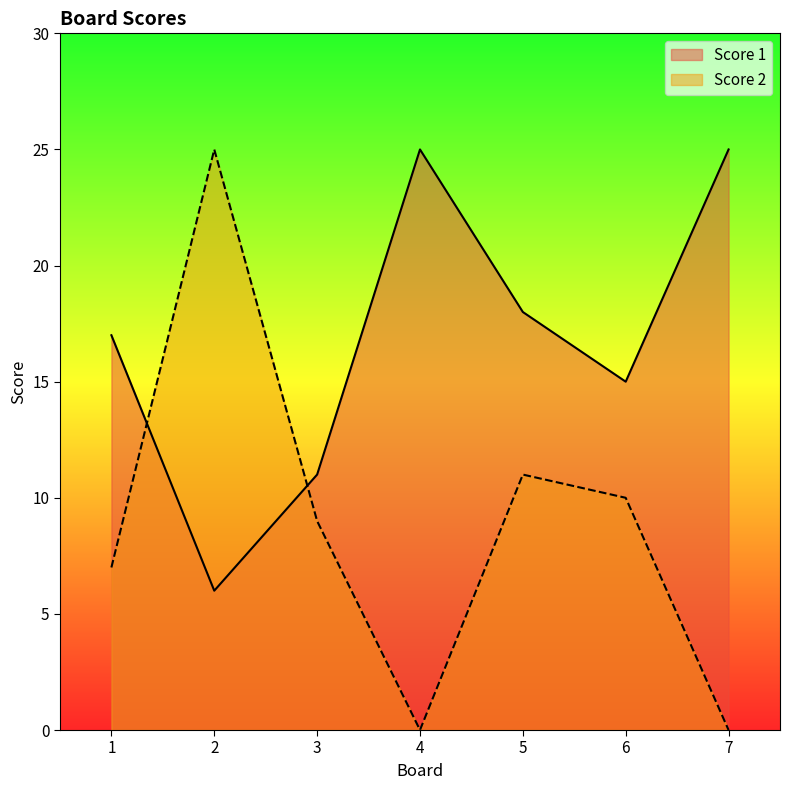

What is the sum of the Score 2 values at 4 and 2?

25